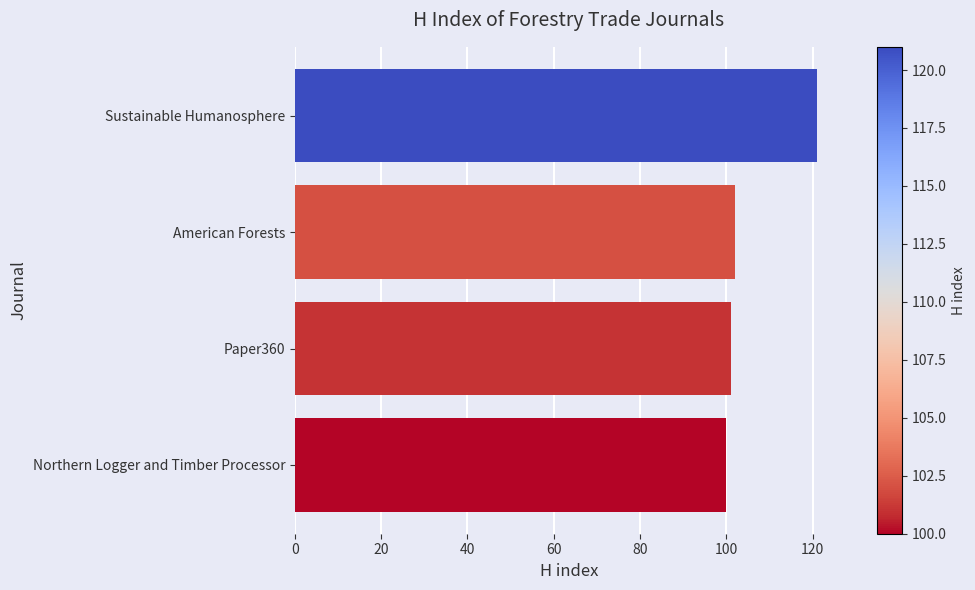

What is the maximum value shown in the chart?

121